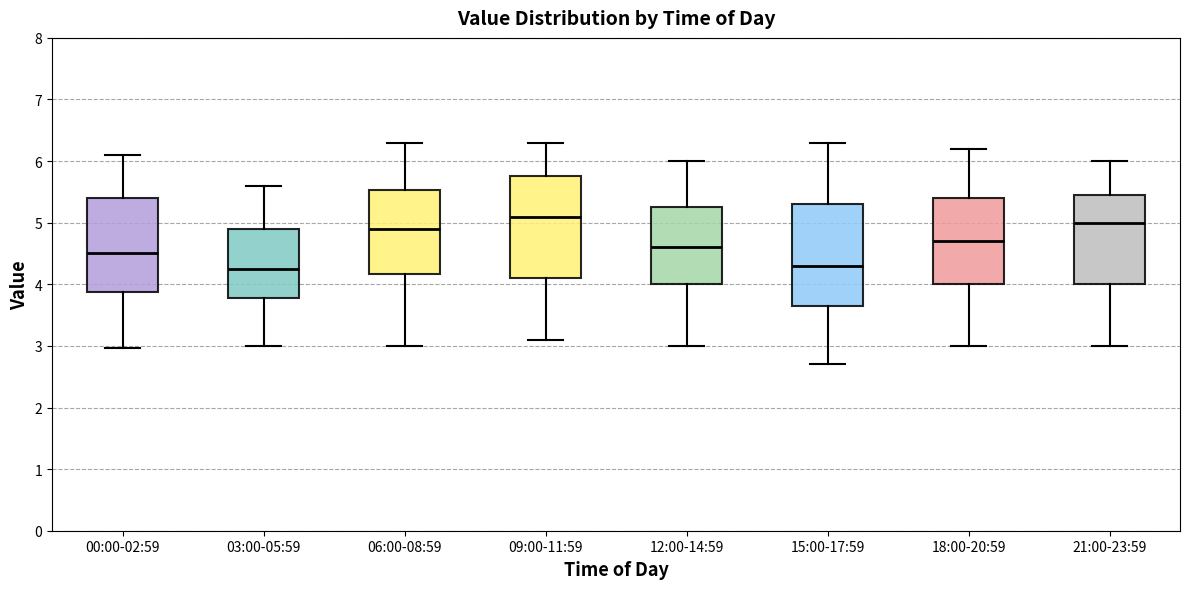

Reading left to right, read every box against the y-axis: the position of its median line, the range the box covers, and the ends of its whiskers. The values are not printed on the chart, so give them approximately, as read against the axis.

00:00-02:59: median 4.5, box 3.9 to 5.4, whiskers 3.0 to 6.1
03:00-05:59: median 4.3, box 3.8 to 4.9, whiskers 3.0 to 5.6
06:00-08:59: median 4.9, box 4.2 to 5.5, whiskers 3.0 to 6.3
09:00-11:59: median 5.1, box 4.1 to 5.8, whiskers 3.1 to 6.3
12:00-14:59: median 4.6, box 4.0 to 5.3, whiskers 3.0 to 6.0
15:00-17:59: median 4.3, box 3.7 to 5.3, whiskers 2.7 to 6.3
18:00-20:59: median 4.7, box 4.0 to 5.4, whiskers 3.0 to 6.2
21:00-23:59: median 5.0, box 4.0 to 5.5, whiskers 3.0 to 6.0